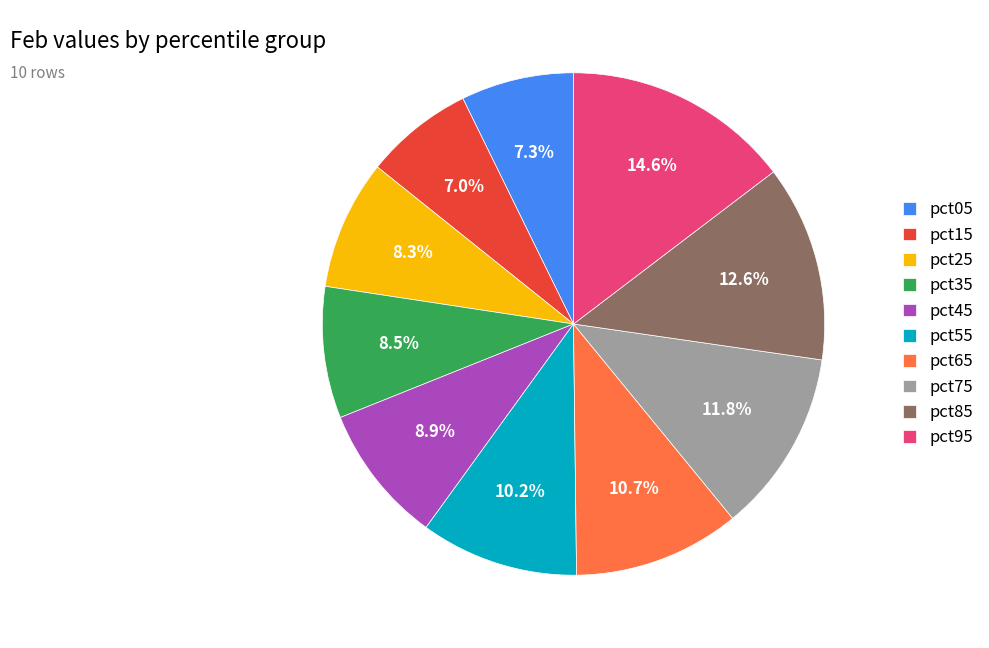

The pct05 slice represents 7% of the pie. True or false?

True